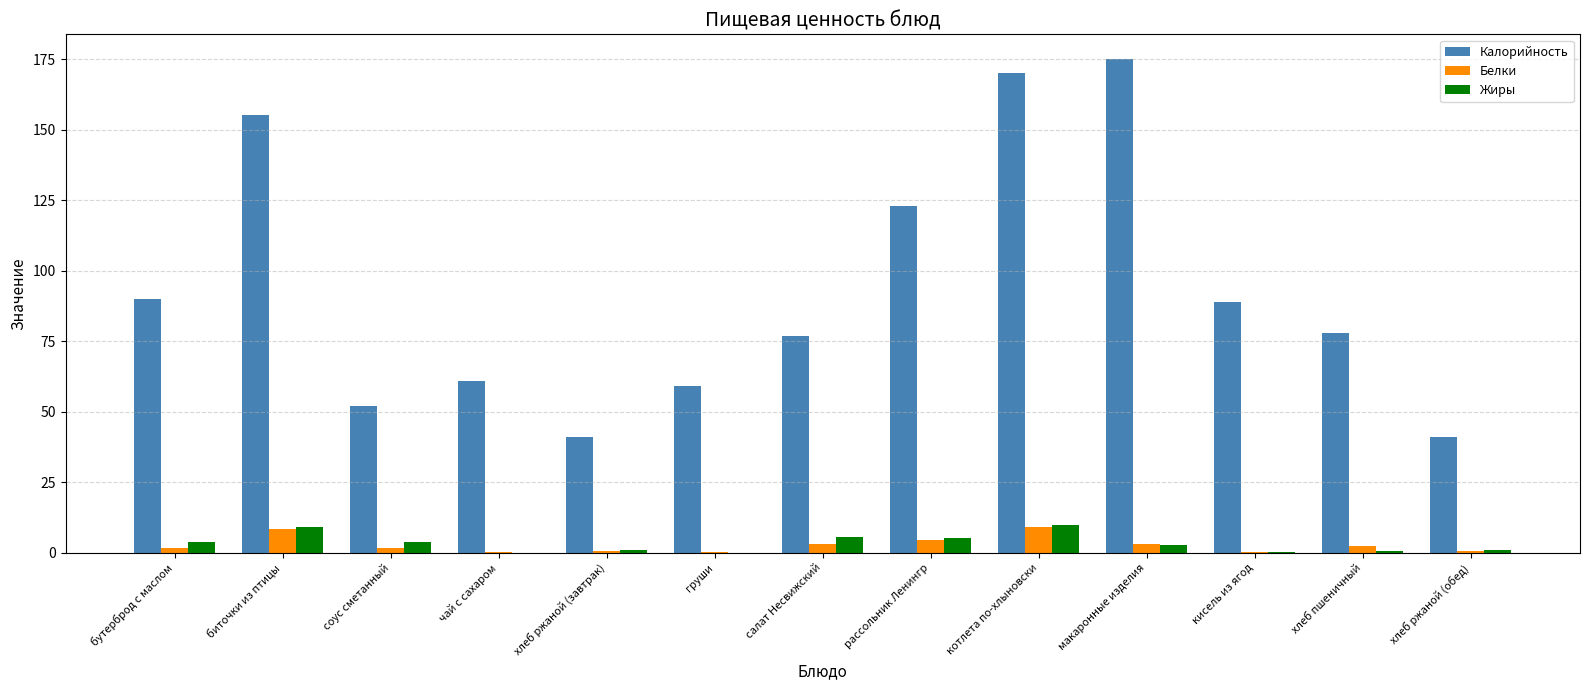

What is the maximum value shown in the chart?

175.0